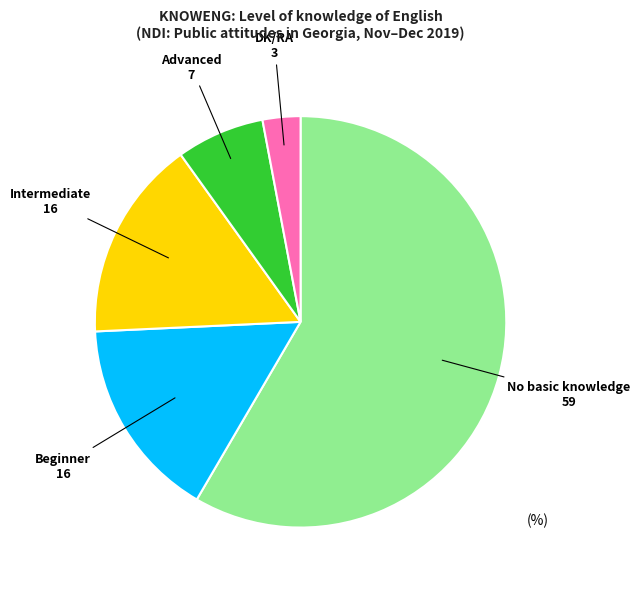

Between Beginner and Advanced, which is larger?

Beginner